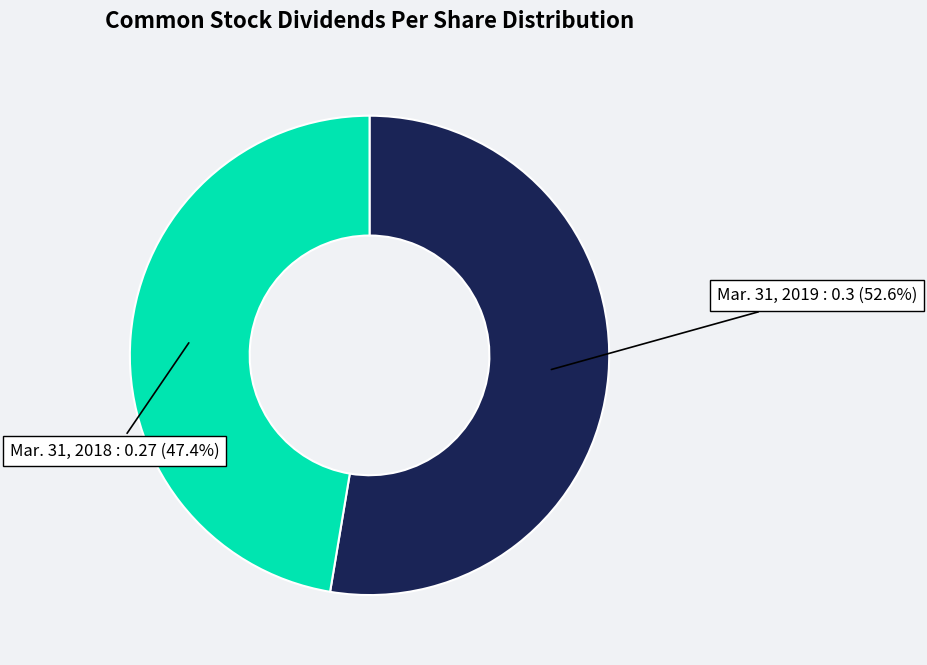

Which has a higher value, Mar. 31, 2019 or Mar. 31, 2018?

Mar. 31, 2019